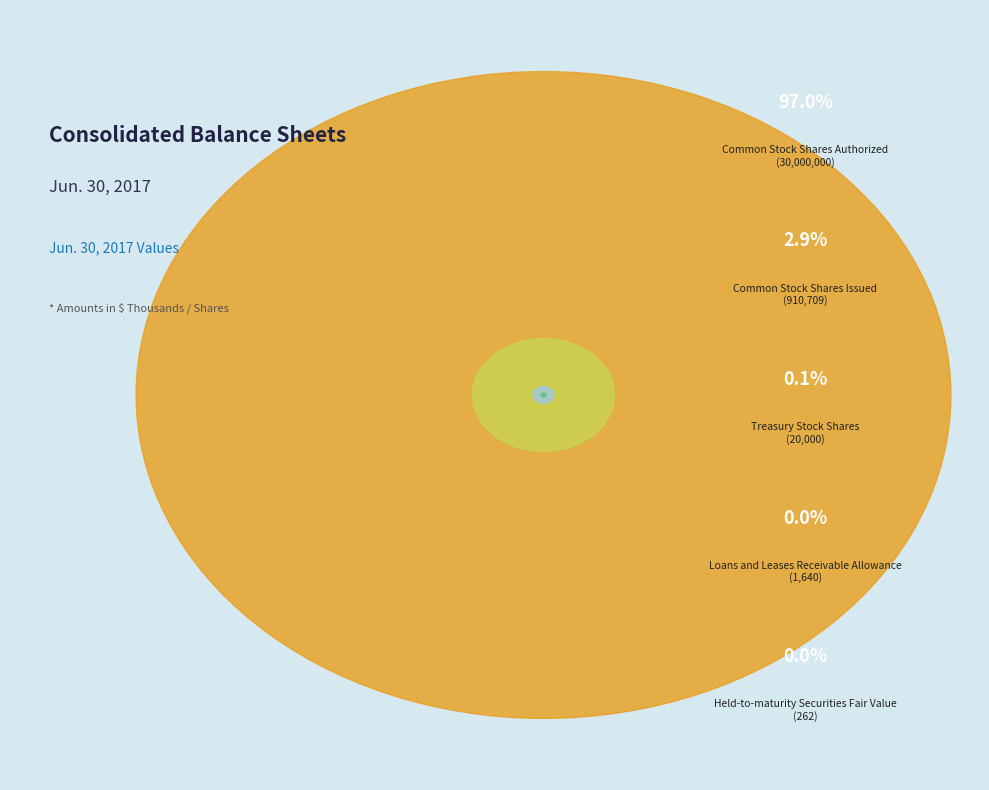

Rank the categories by value from lowest to highest.

Held-to-maturity Securities Fair Value, Loans and Leases Receivable Allowance, Treasury Stock Shares, Common Stock Shares Issued, Common Stock Shares Authorized